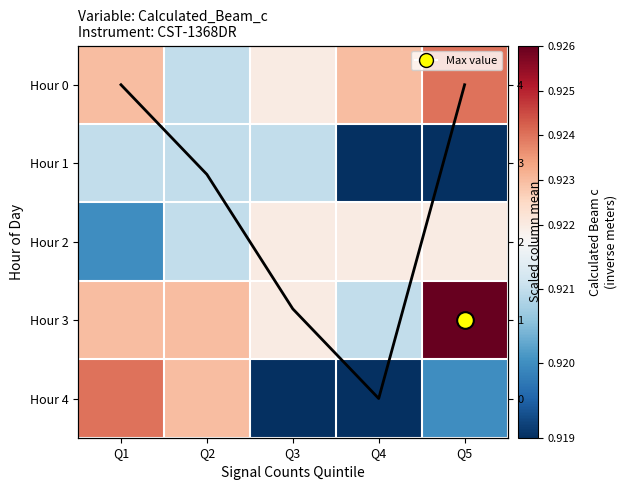

What is the maximum value for Hour 3?

0.9